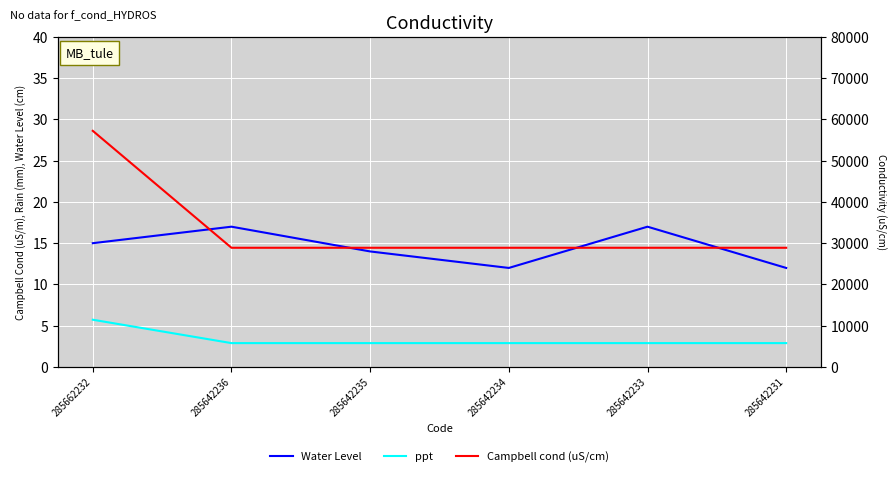

Count the number of categories in the chart.

6